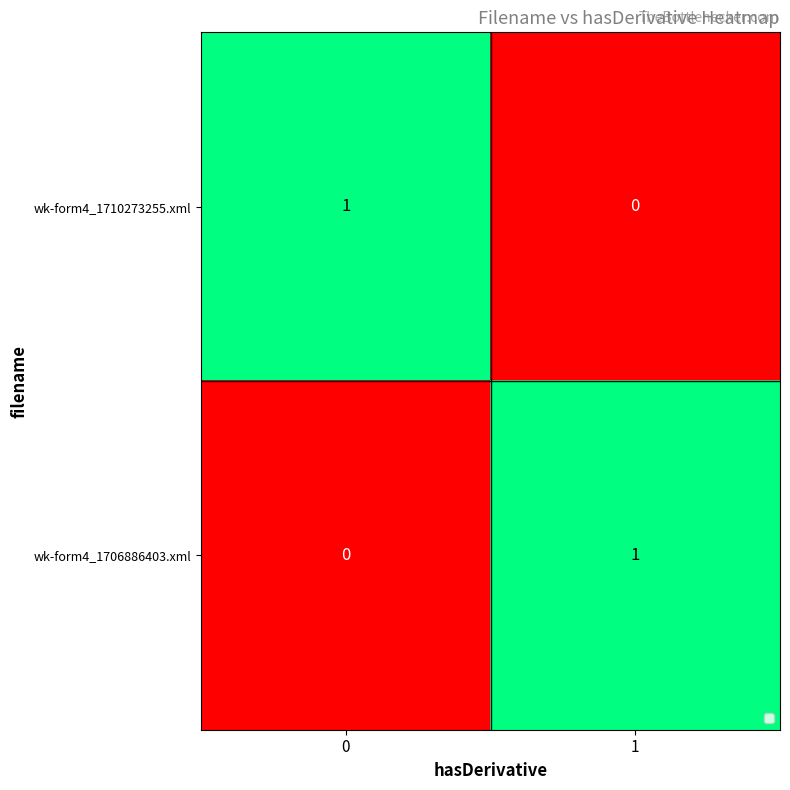

The wk-form4_1706886403.xml series shows 0 at 0. True or false?

True